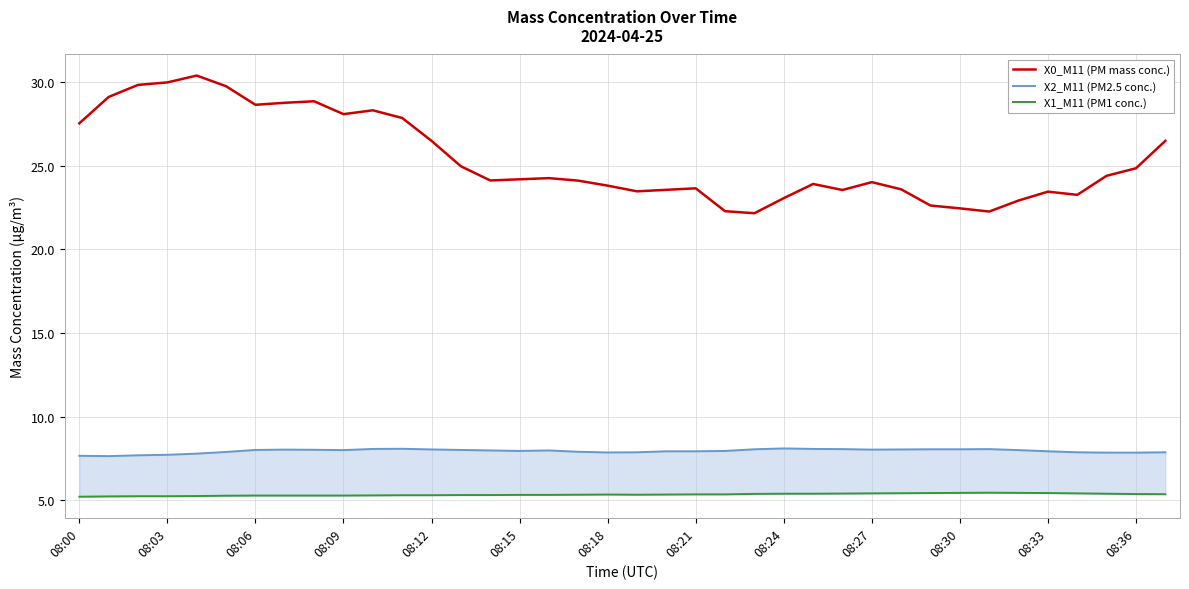

What is the minimum value for X0_M11 (PM mass conc.)?

22.2